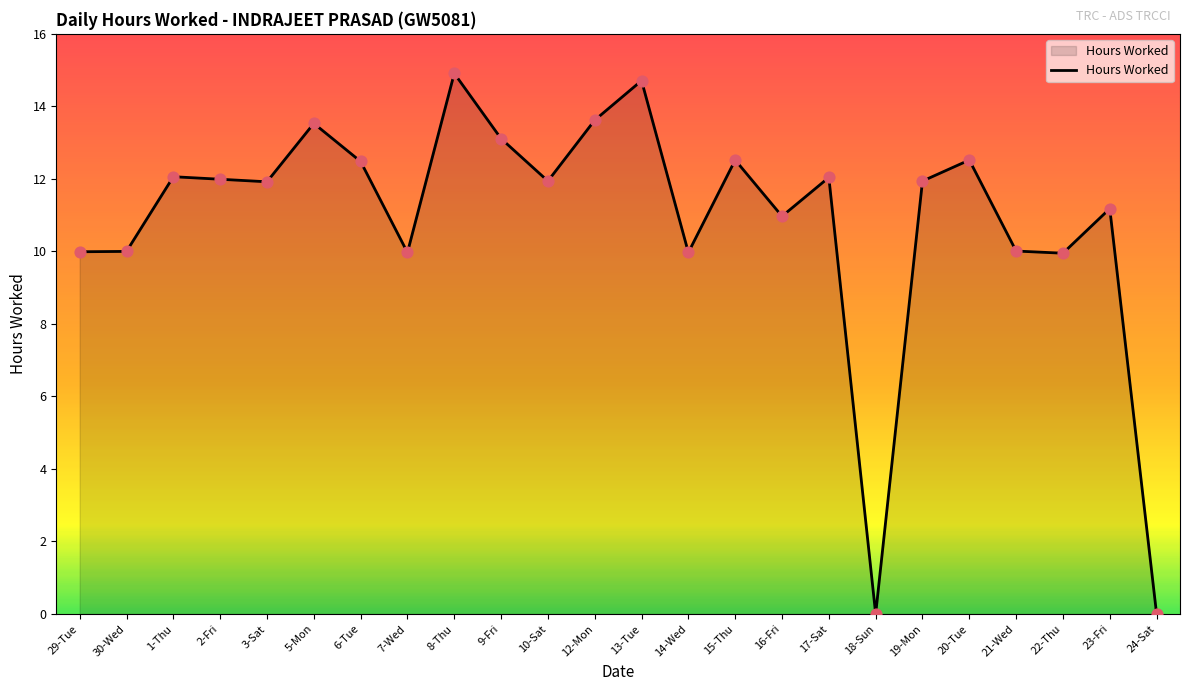

What is the change in value from 13-Tue to 24-Sat?

-14.7